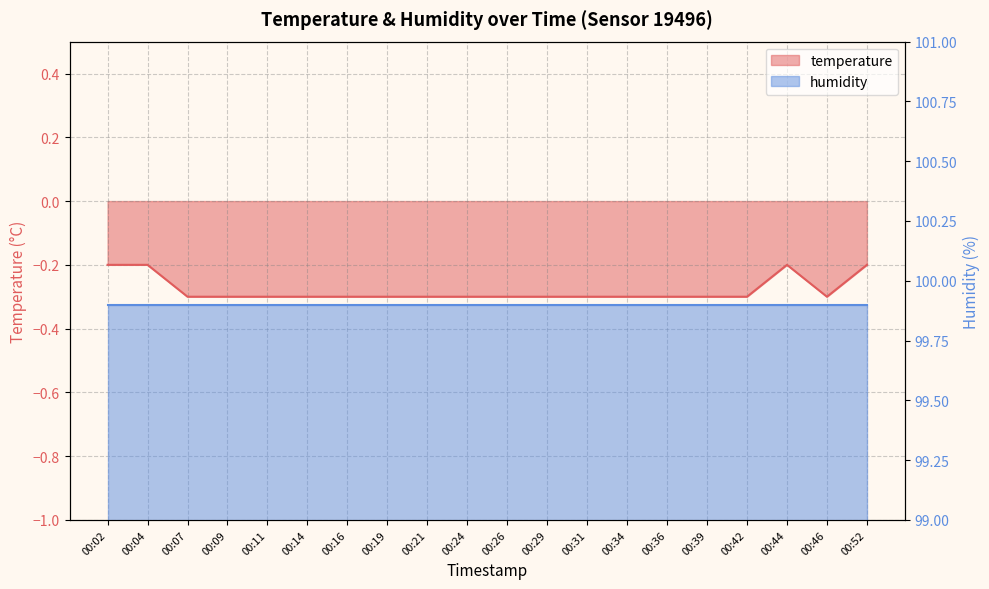

Where is the first local minimum?

00:46